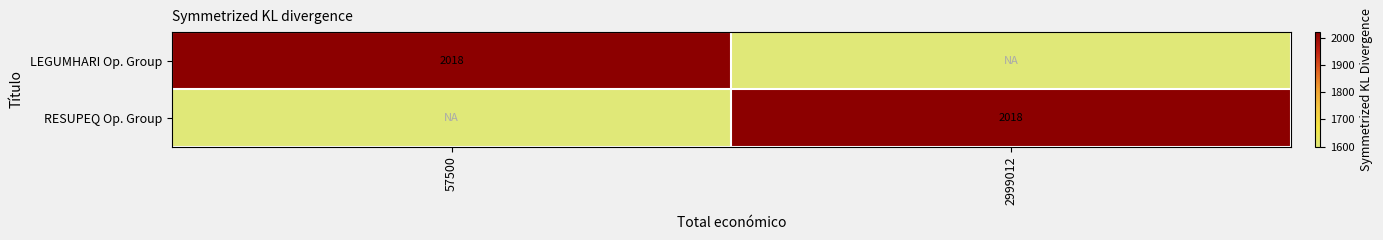

What is the maximum value shown in the chart?

2018